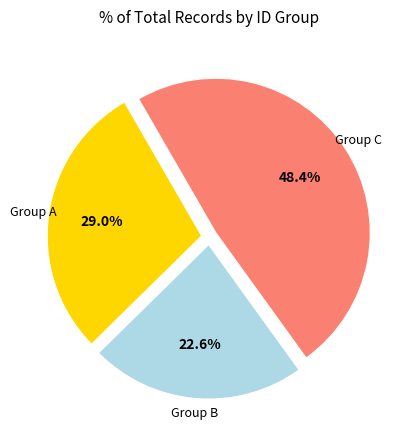

Is there a majority slice in this chart?

No